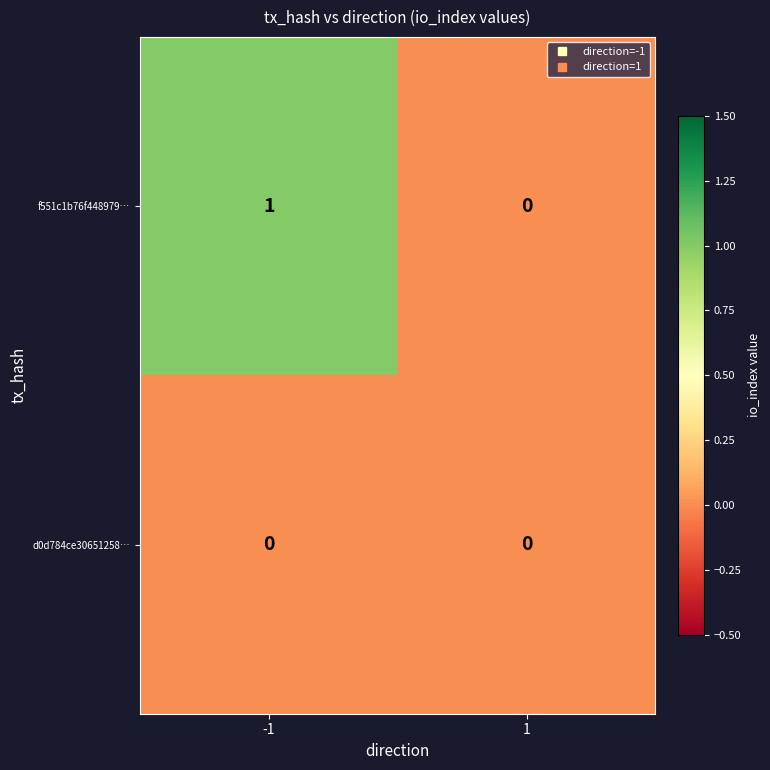

Count the number of data series in this chart.

2